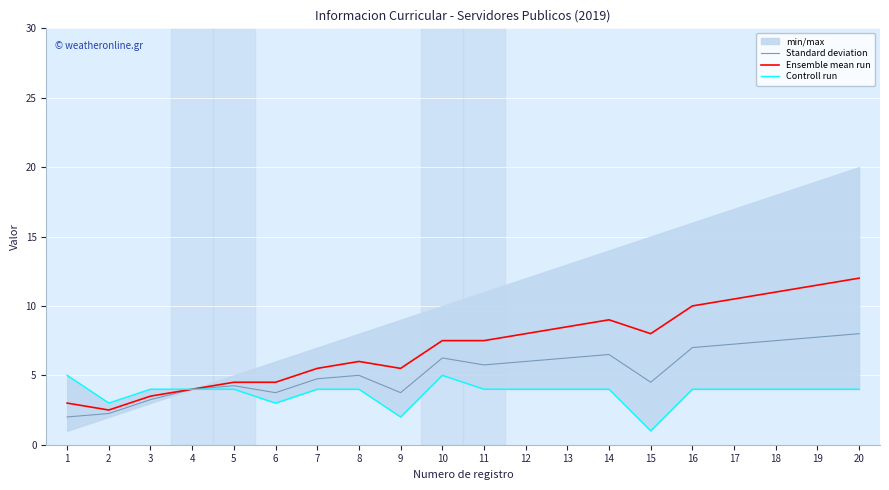

Rank the series by their average value, from highest to lowest.

Ensemble mean run, Standard deviation, Controll run